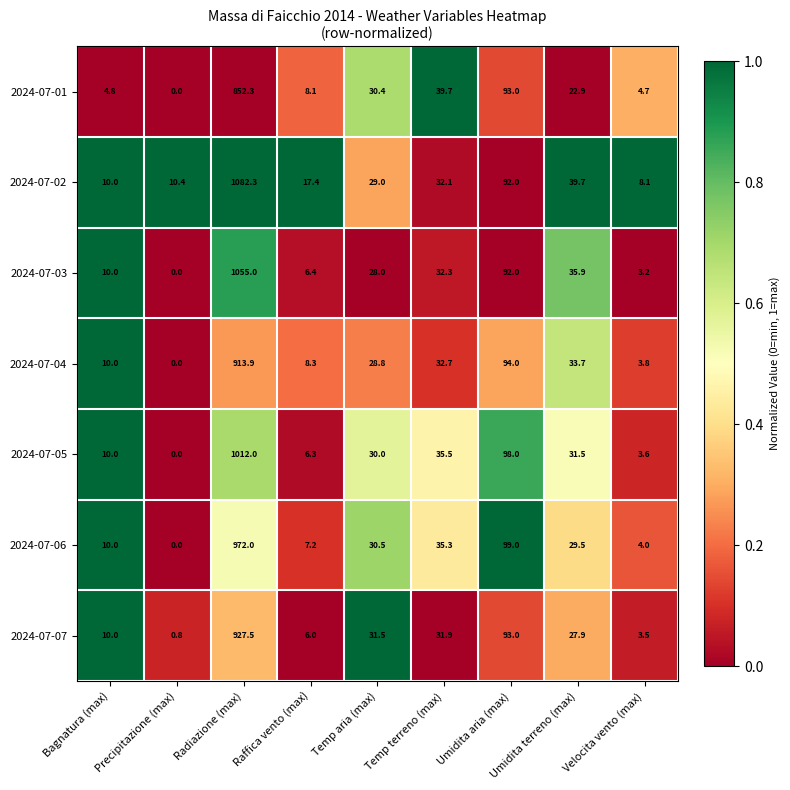

What is the highest value of the 2024-07-04 series?

913.9